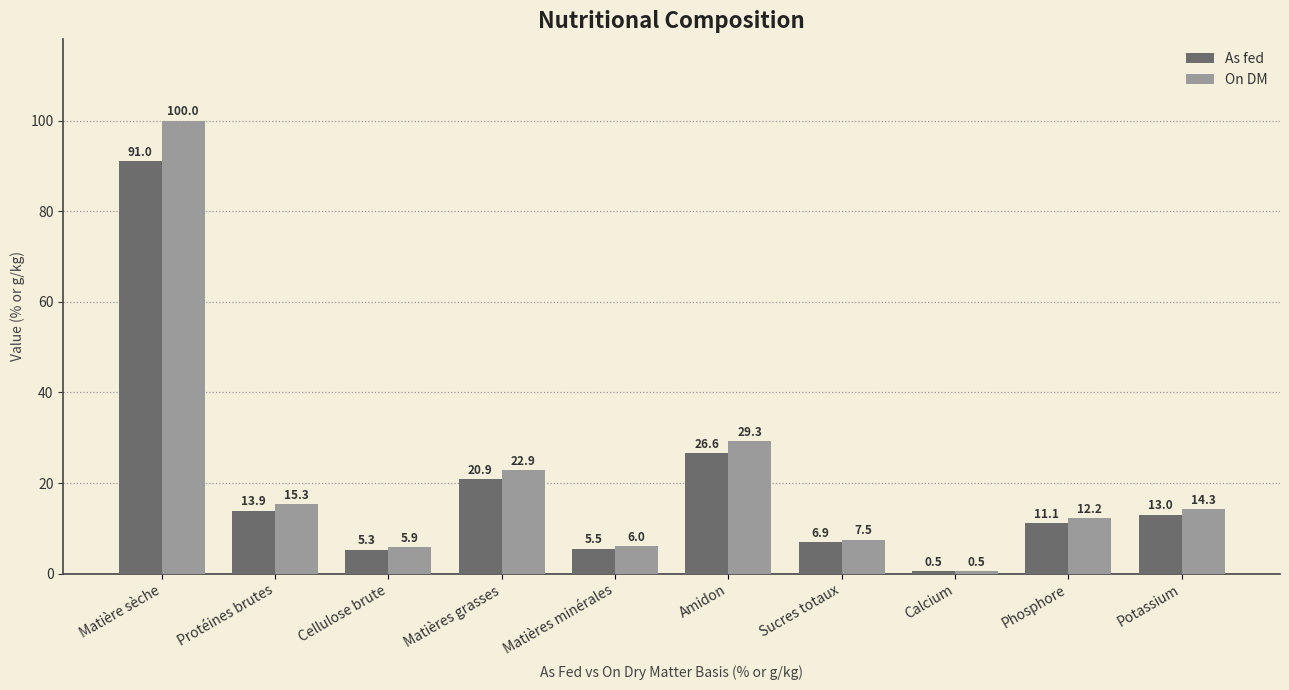

Reading left to right, extract all data points from this chart.

As fed: Matière sèche=91.0	Protéines brutes=13.9	Cellulose brute=5.3	Matières grasses=20.9	Matières minérales=5.5	Amidon=26.6	Sucres totaux=6.9	Calcium=0.5	Phosphore=11.1	Potassium=13.0
On DM: Matière sèche=100.0	Protéines brutes=15.3	Cellulose brute=5.9	Matières grasses=22.9	Matières minérales=6.0	Amidon=29.3	Sucres totaux=7.5	Calcium=0.5	Phosphore=12.2	Potassium=14.3